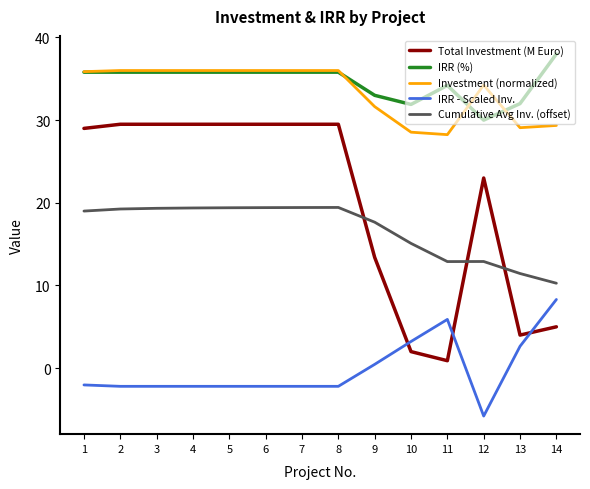

True or false: Cumulative Avg Inv. (offset) and IRR - Scaled Inv. cross at least once.

False